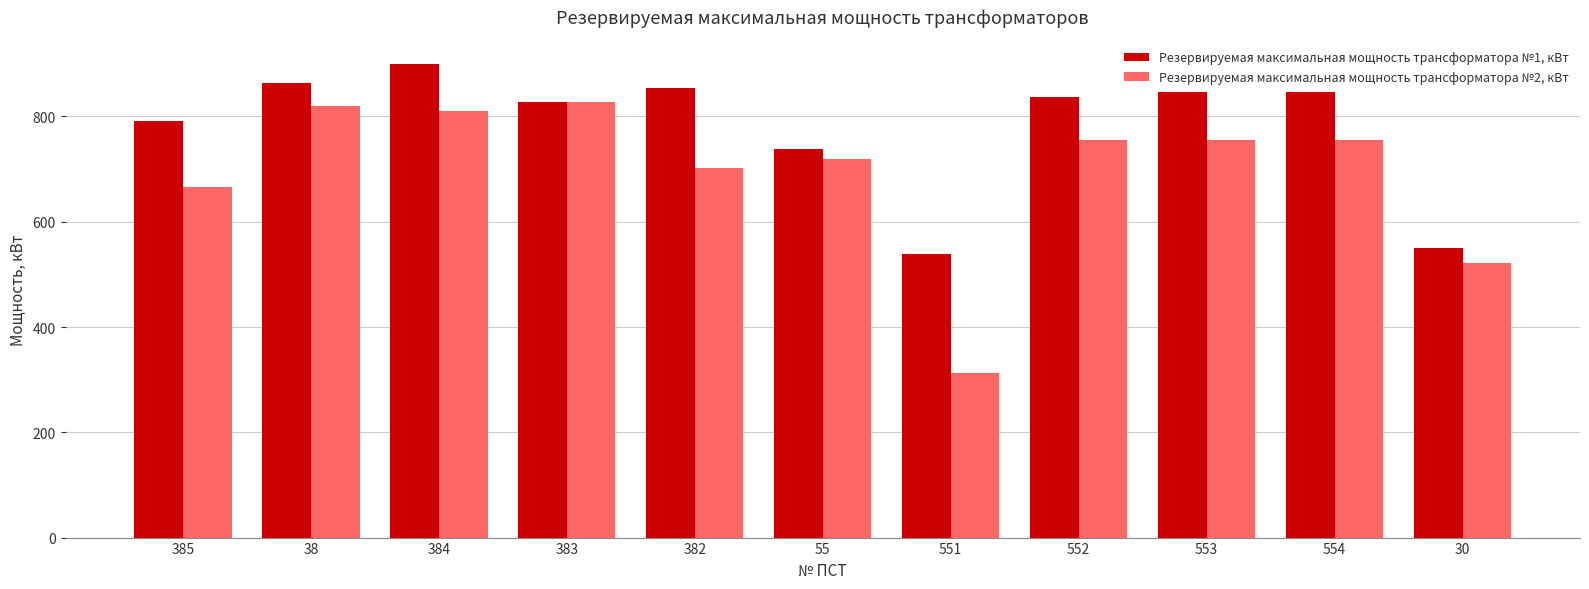

What is the maximum value for Резервируемая максимальная мощность трансформатора №2, кВт?

828.0